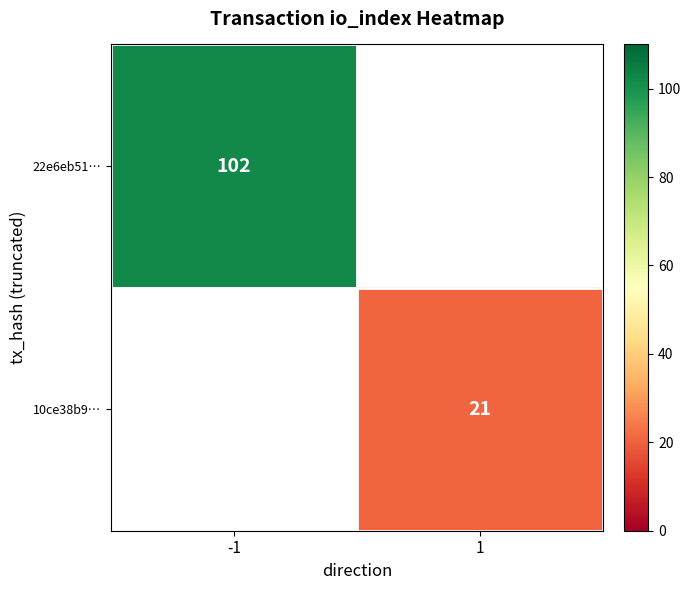

The value of 10ce38b9… at 1 is 30. True or false?

False